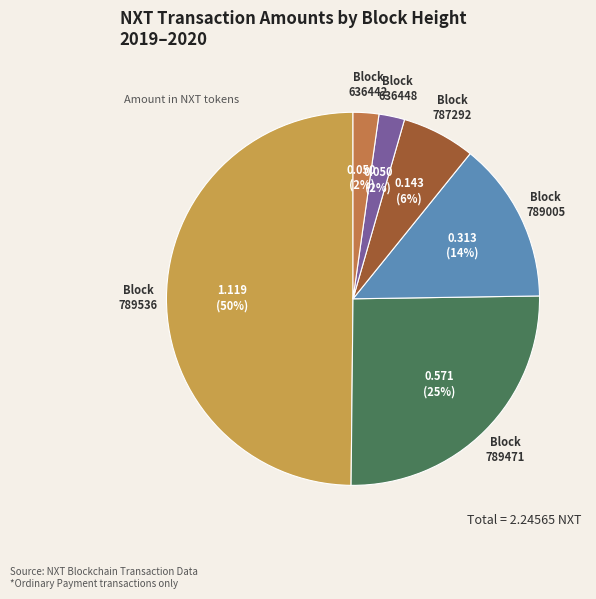

The Block 636442 slice represents 15% of the pie. True or false?

False